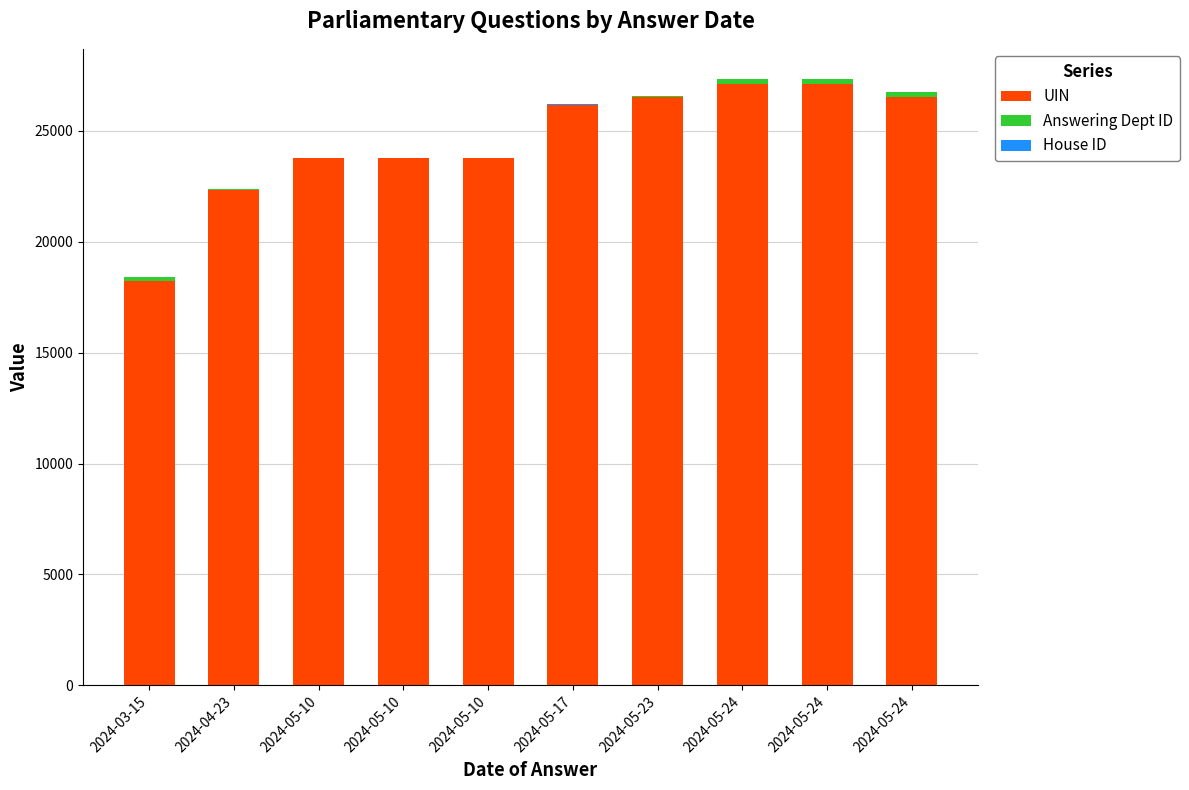

At which label does UIN first exceed 26182?

2024-05-23